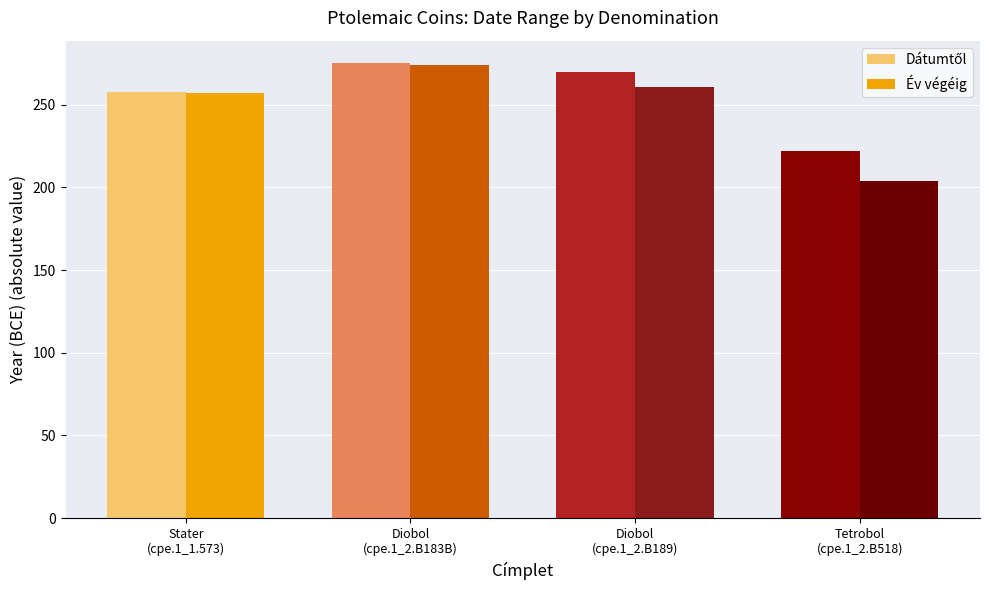

What is the difference between the maximum and minimum values in the Év végéig series?

70